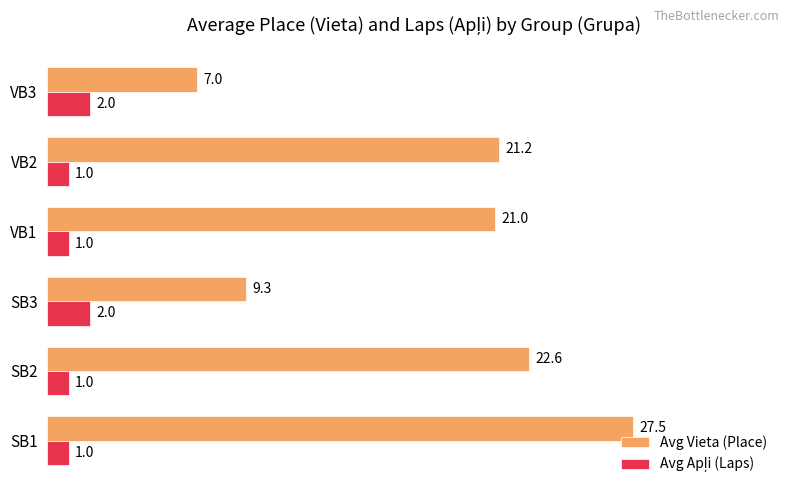

At how many categories does at least one series exceed 20?

4